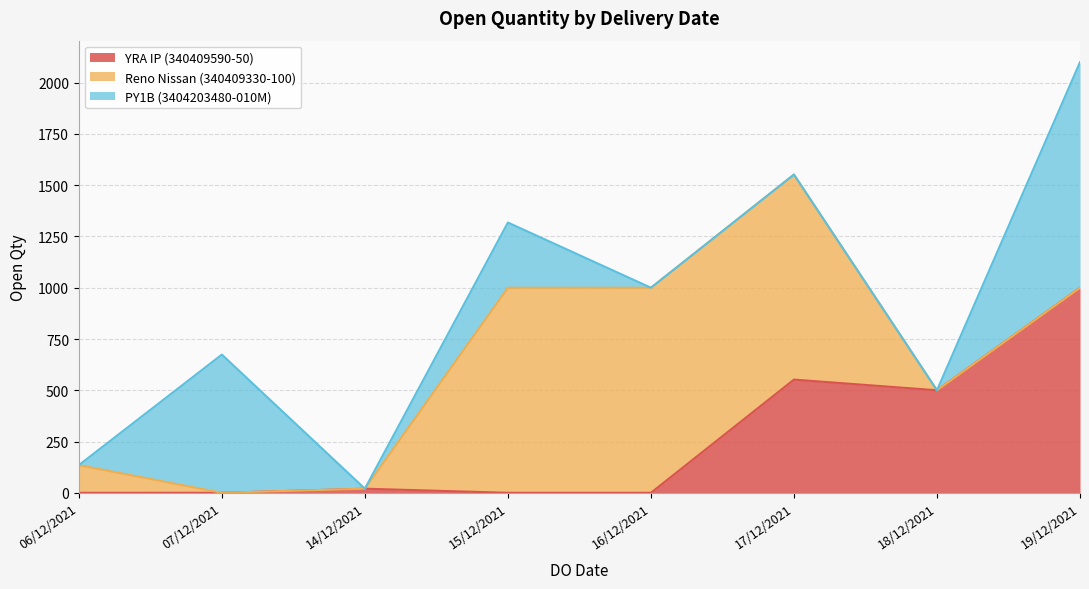

Between which two adjacent categories do PY1B (3404203480-010M) and YRA IP (340409590-50) first intersect?

06/12/2021 and 07/12/2021